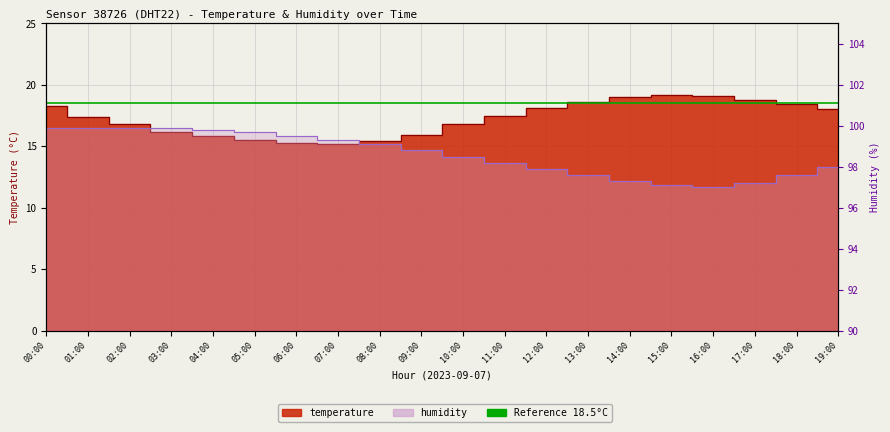

Reading left to right, what are all the values shown in this chart?

temperature: 18.3	17.4	16.8	16.2	15.8	15.5	15.3	15.2	15.4	15.9	16.8	17.5	18.1	18.6	19.0	19.2	19.1	18.8	18.4	18.0
humidity: 99.9	99.9	99.9	99.9	99.8	99.7	99.5	99.3	99.1	98.8	98.5	98.2	97.9	97.6	97.3	97.1	97.0	97.2	97.6	98.0